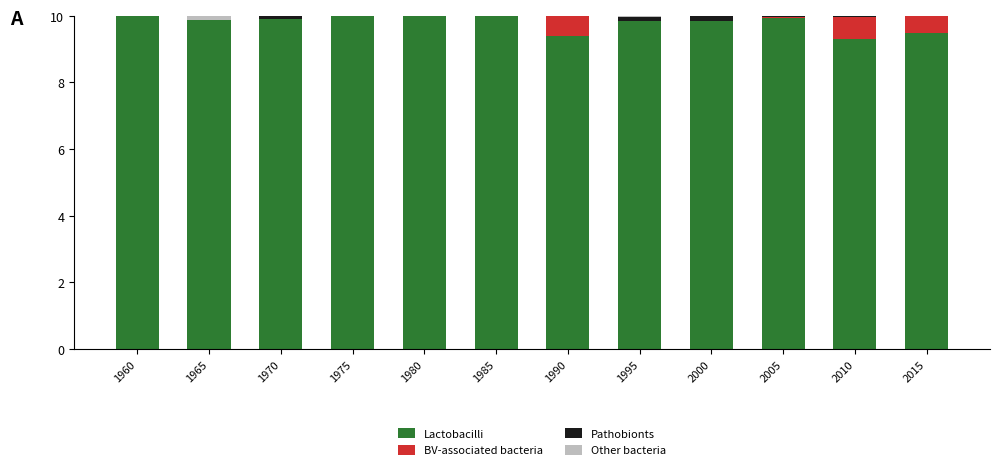

The value of Lactobacilli at 1965 is 98.9. True or false?

True